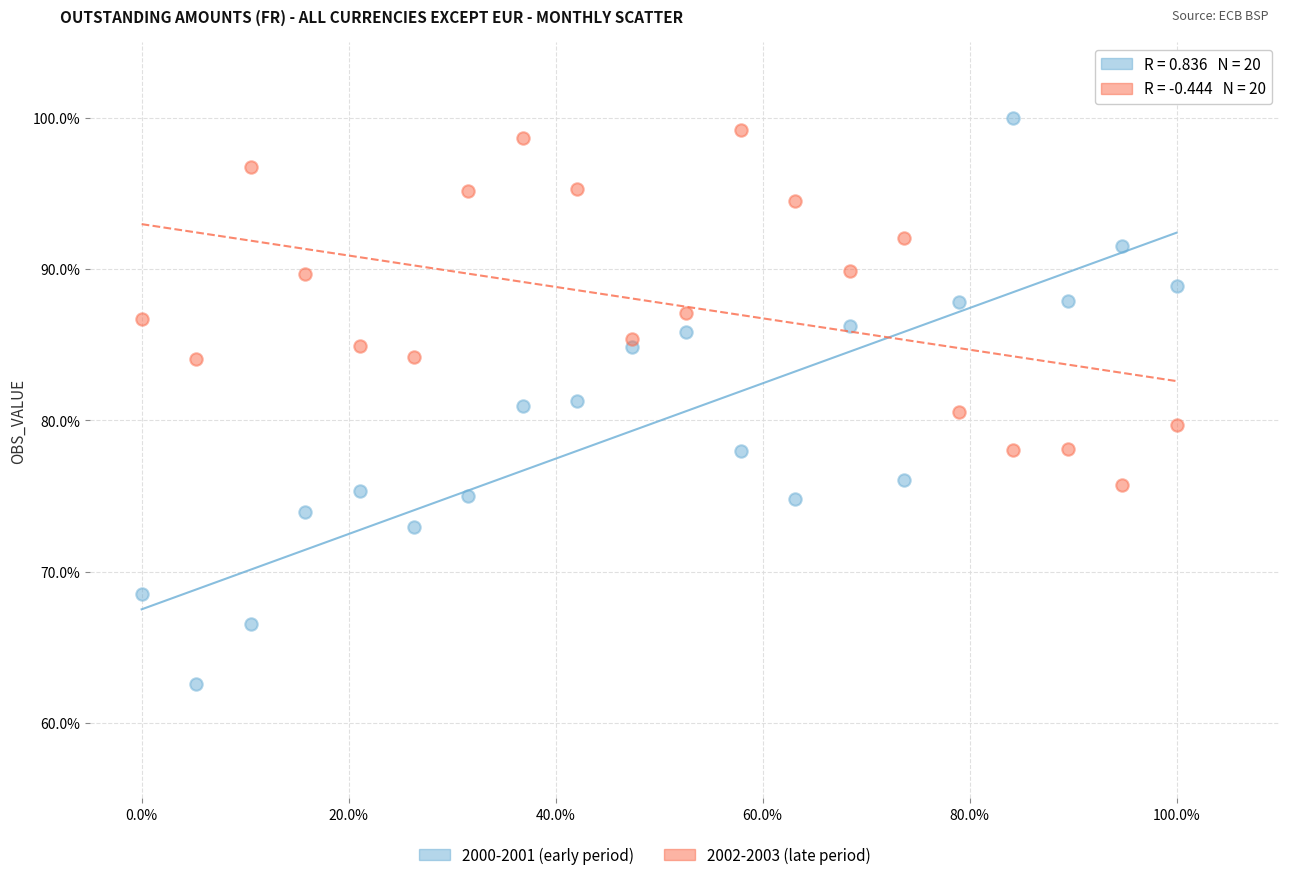

Which series contains the highest Y value?

2000-2001 (early period)